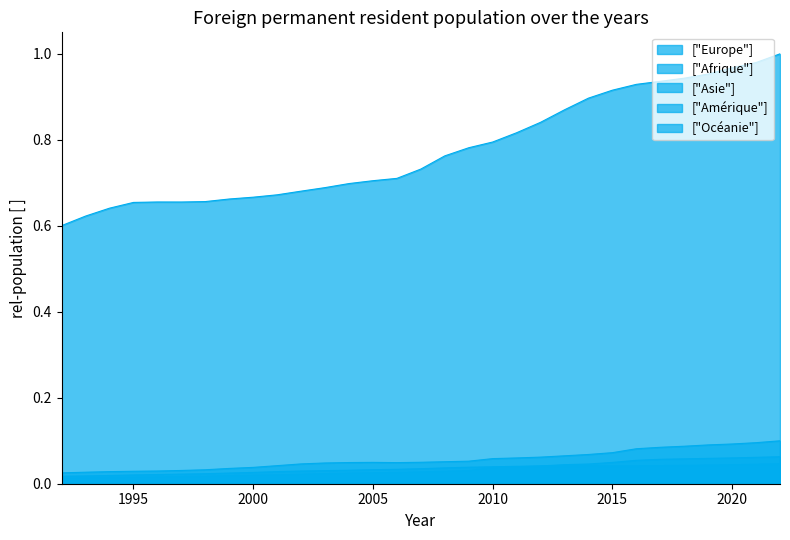

The Amérique series shows 0.0 at 1997. True or false?

False